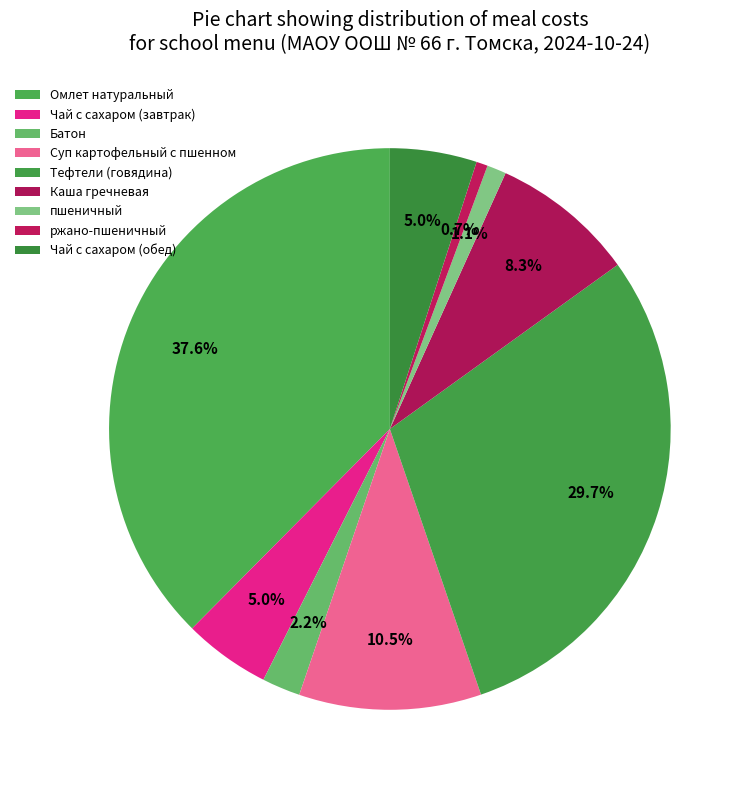

To the nearest percent, what is the combined percentage of ржано-пшеничный and Батон?

3%